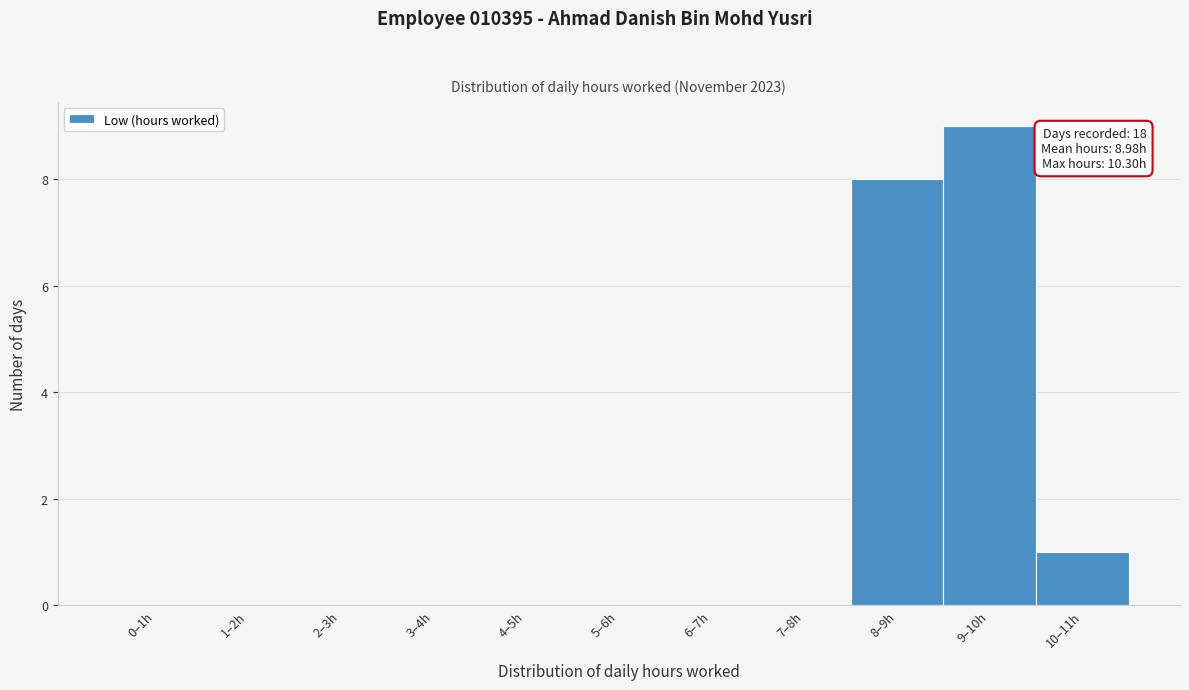

Reading right to left, transcribe all the data shown in this chart.

10–11h=1	9–10h=9	8–9h=8	7–8h=0	6–7h=0	5–6h=0	4–5h=0	3–4h=0	2–3h=0	1–2h=0	0–1h=0